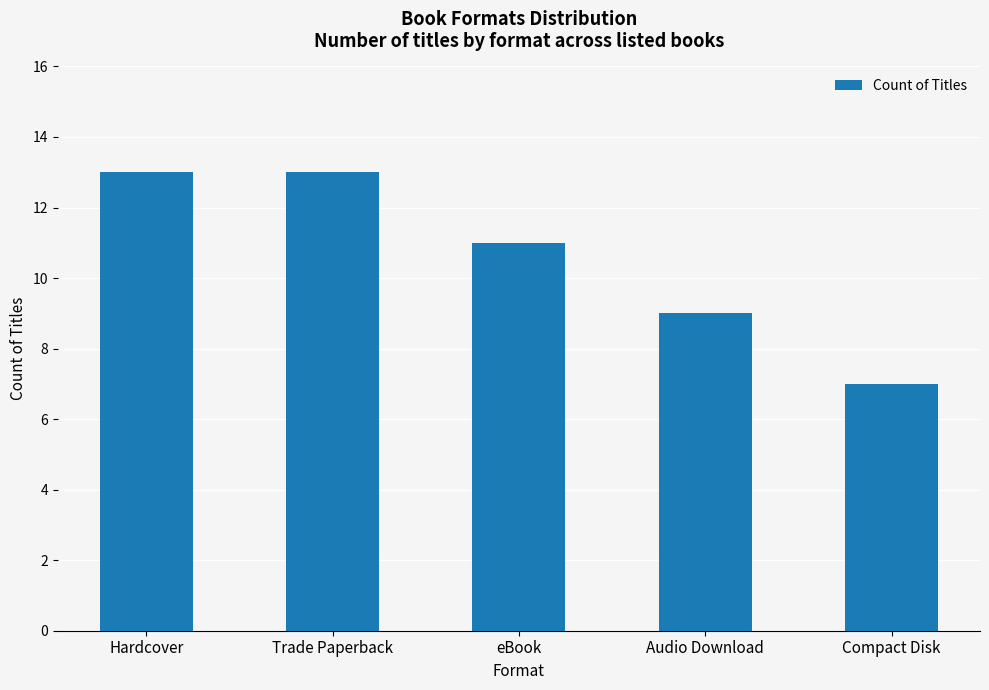

What is the label of the 5th bar from the left?

Compact Disk